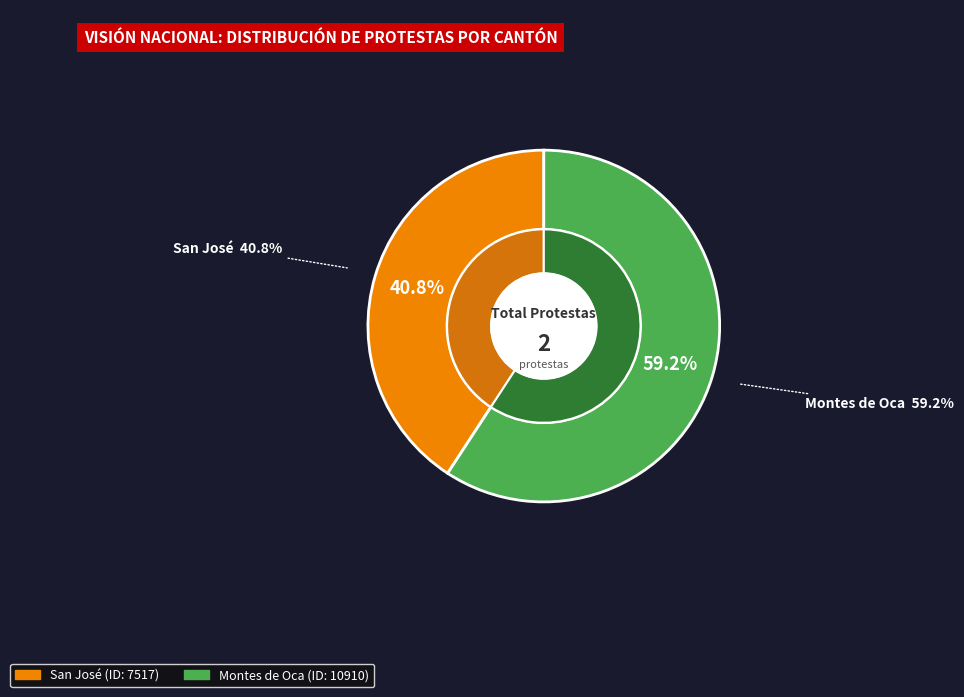

How many slices are in this pie chart?

2